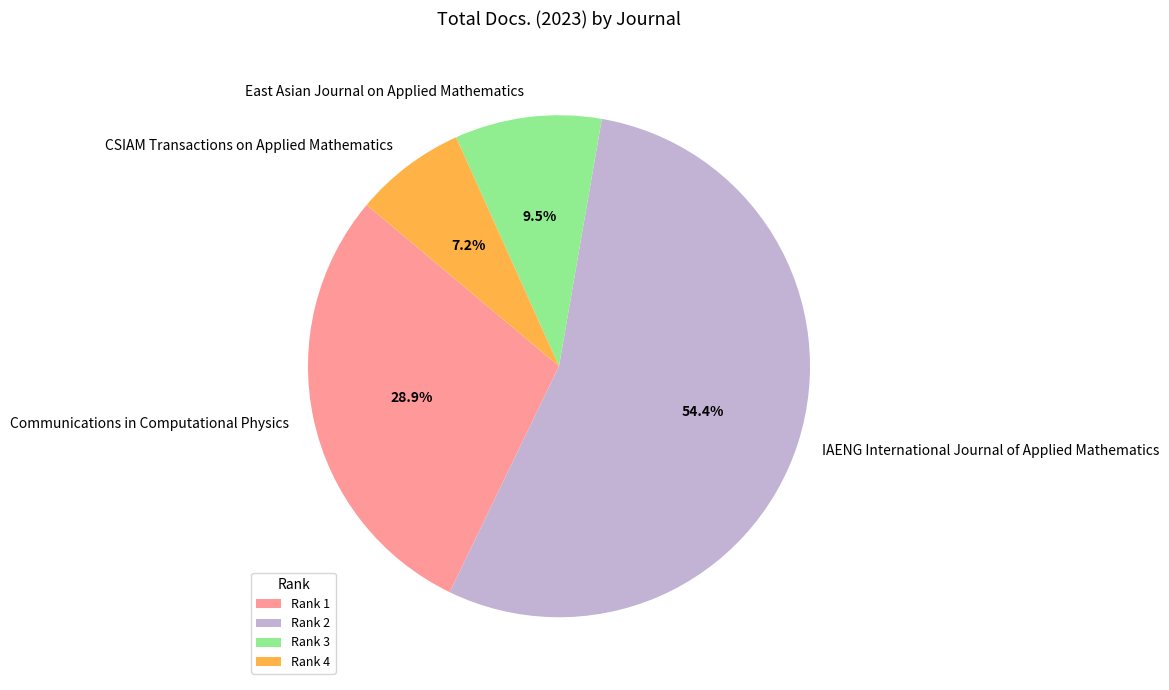

To the nearest percent, what is the difference between the largest and smallest slice percentages?

47%